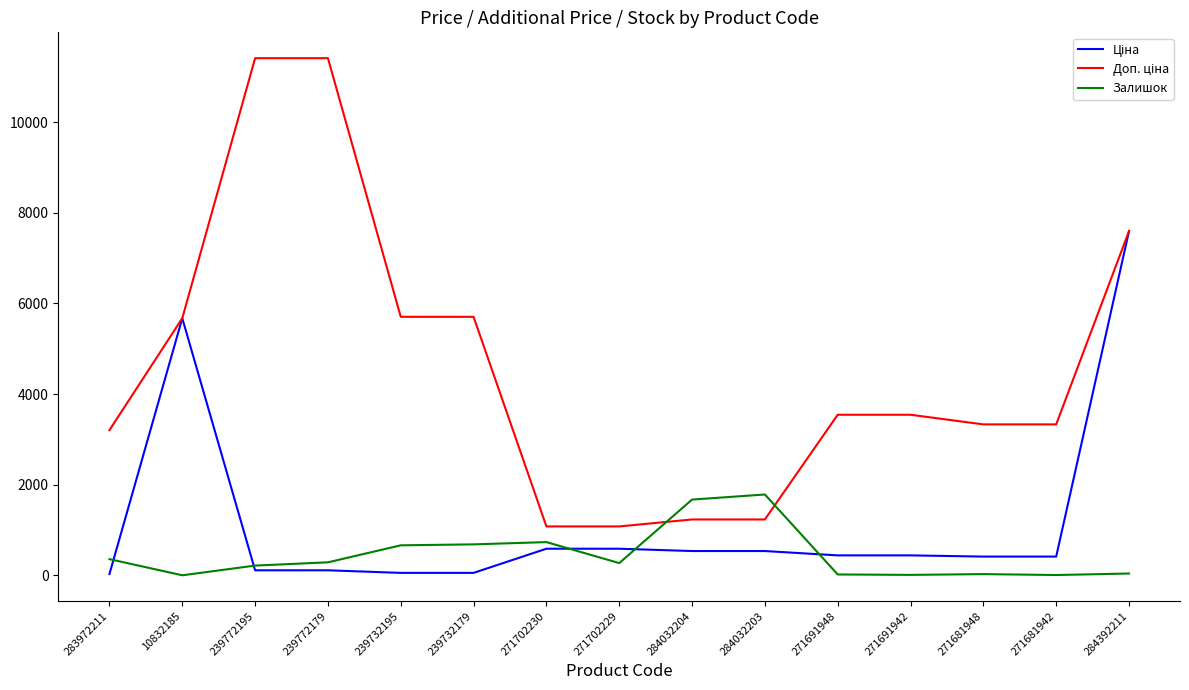

The value of Залишок at 284392211 is 43.0. True or false?

True